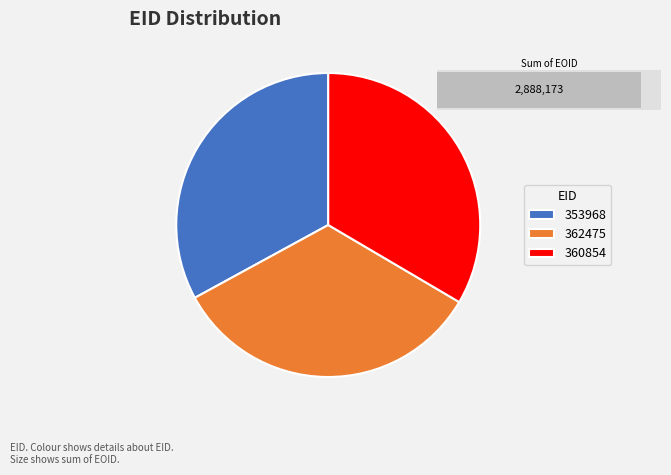

To the nearest percent, what percentage of the pie is 362475?

34%